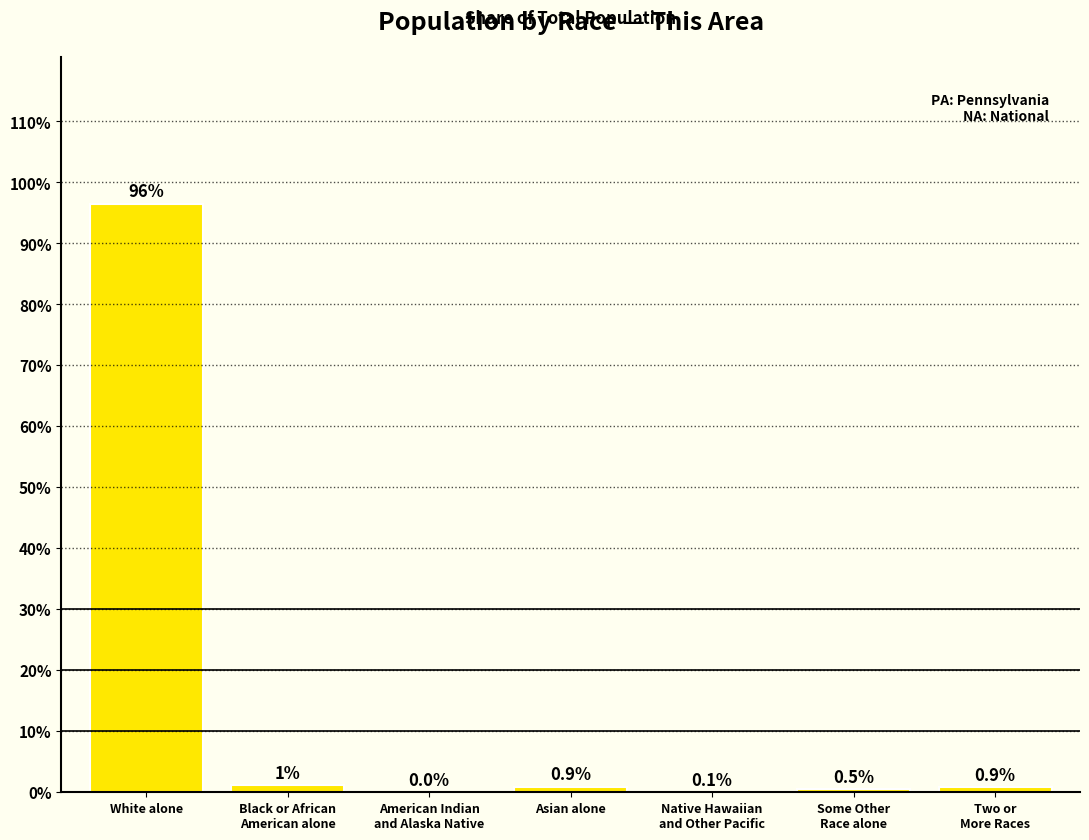

Read the value at White alone.

96.5